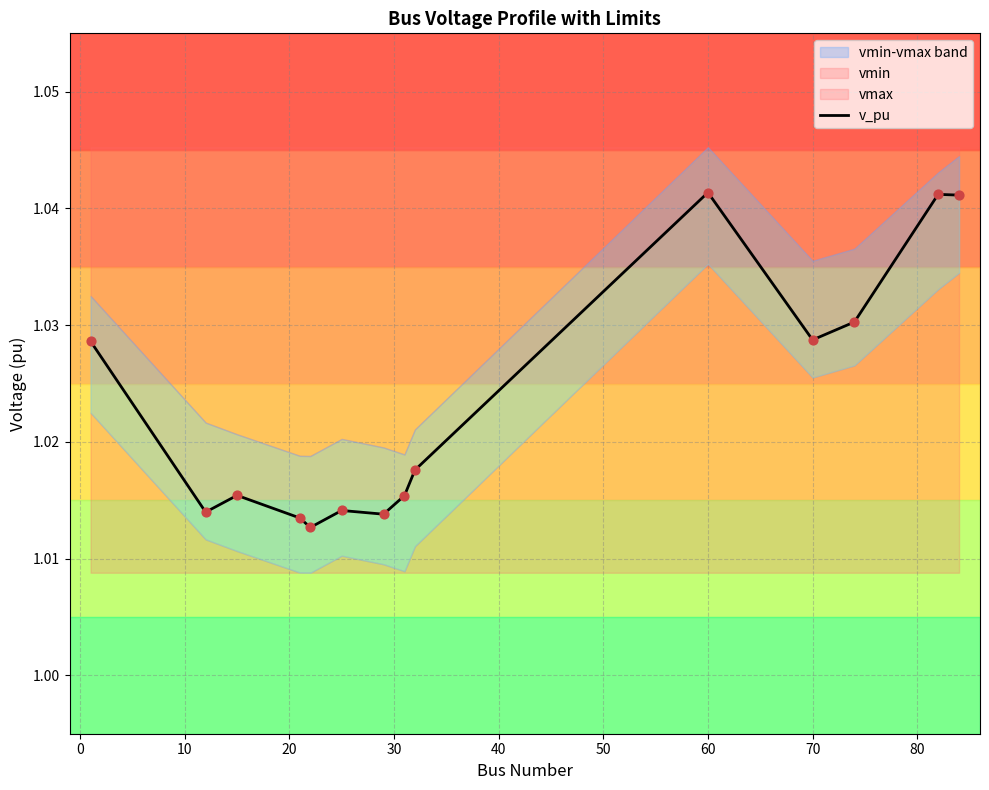

Which has a higher value, −10 or 90?

90